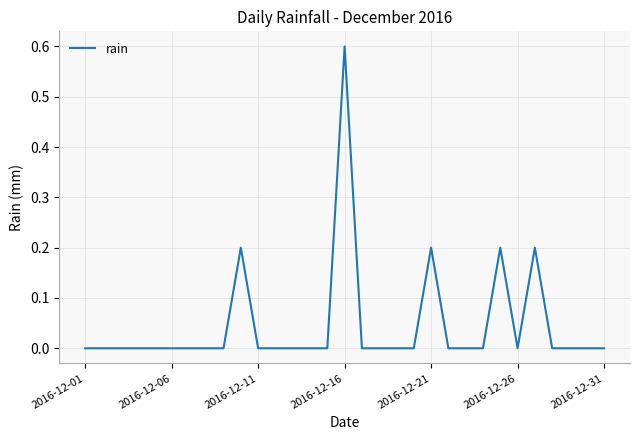

What is the maximum value shown in the chart?

0.6